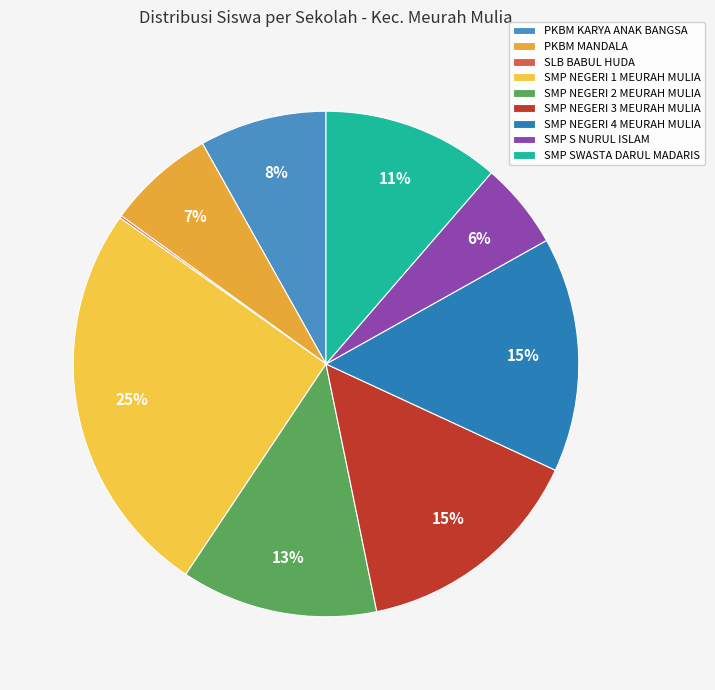

Combined, what portion of the pie is SMP NEGERI 1 MEURAH MULIA and PKBM MANDALA?

32.4%